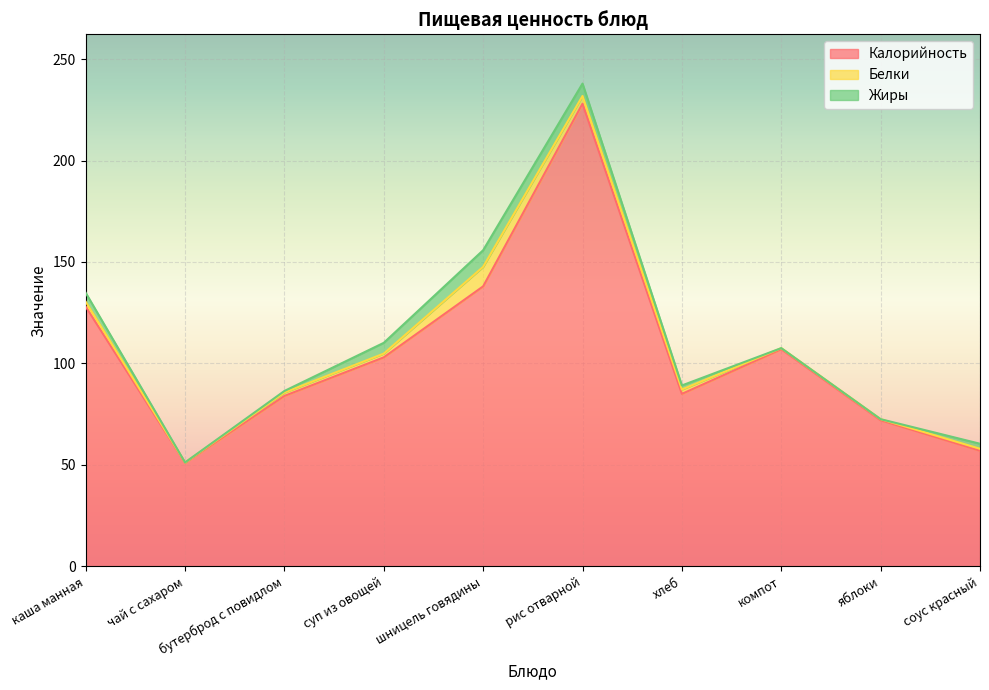

Reading right to left, list all the values displayed in this chart.

Калорийность: 57.0	72.0	107.0	85.0	228.0	138.0	103.0	84.0	51.0	128.0
Белки: 0.9	0.5	0.6	2.2	3.8	9.6	1.9	1.7	0.2	2.4
Жиры: 2.5	0.0	0.0	2.0	6.1	8.2	5.3	0.8	0.0	4.4